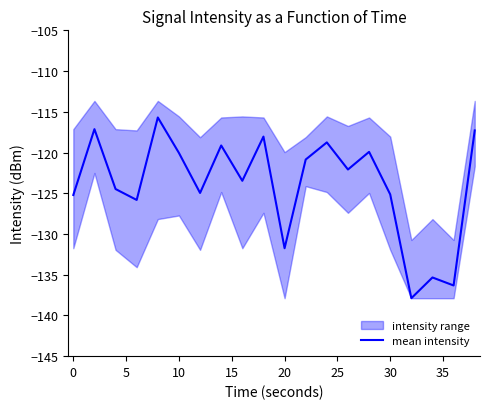

The value of mean intensity at 20 is -27.1. True or false?

False